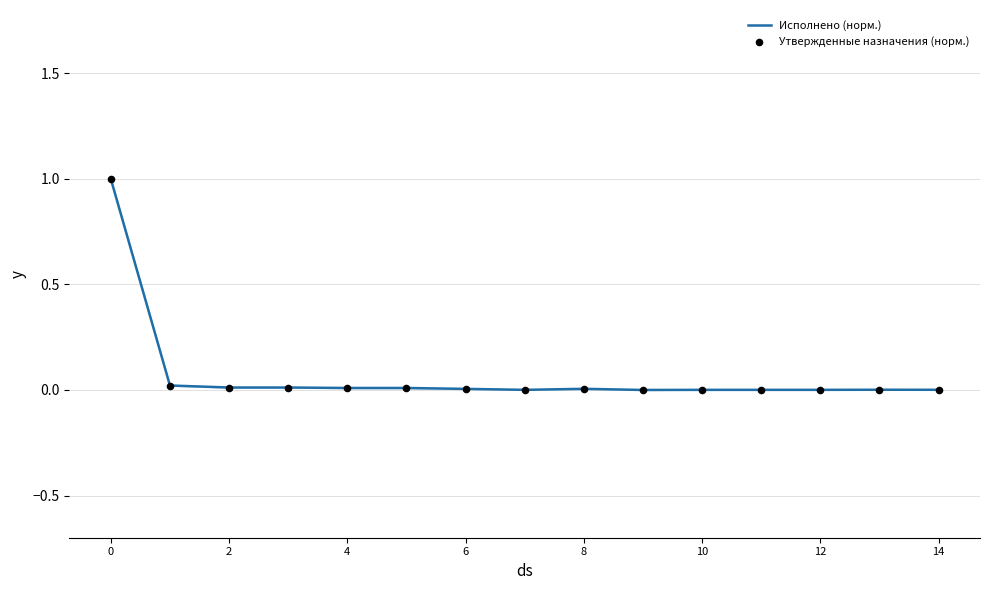

Which series has the largest total across all categories?

Исполнено (норм.)